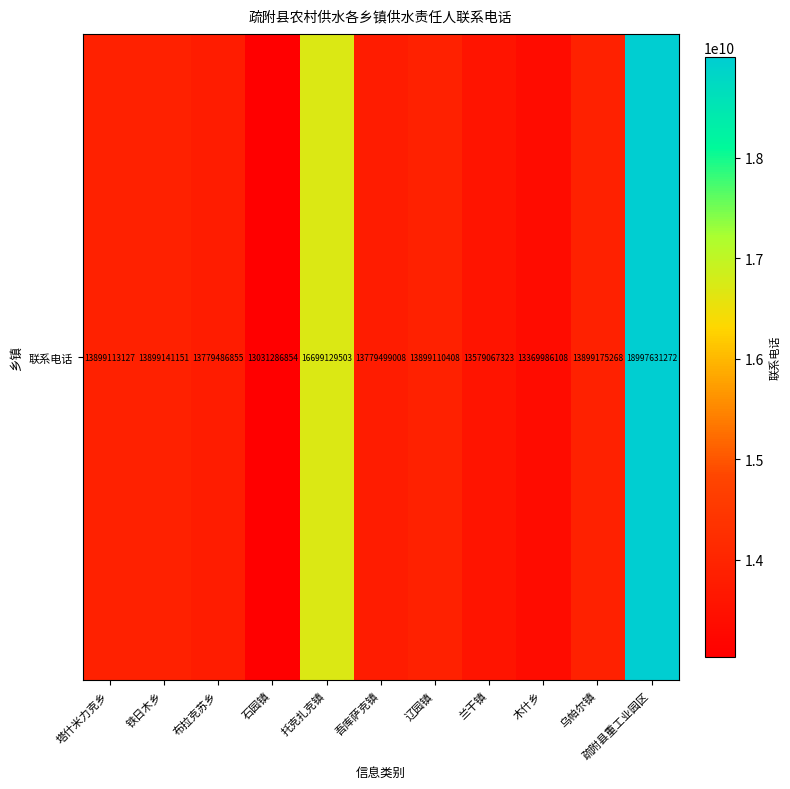

Between 石园镇 and 乌帕尔镇, which is larger?

乌帕尔镇